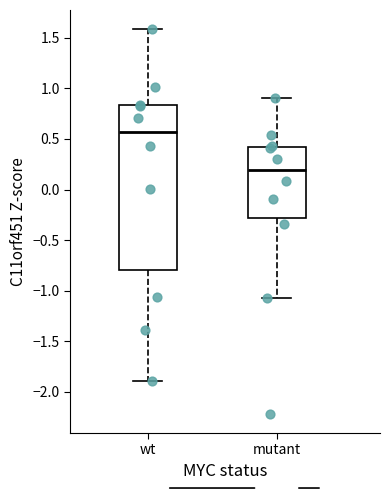

Which box is the tallest, from its lower edge to its upper edge?

wt